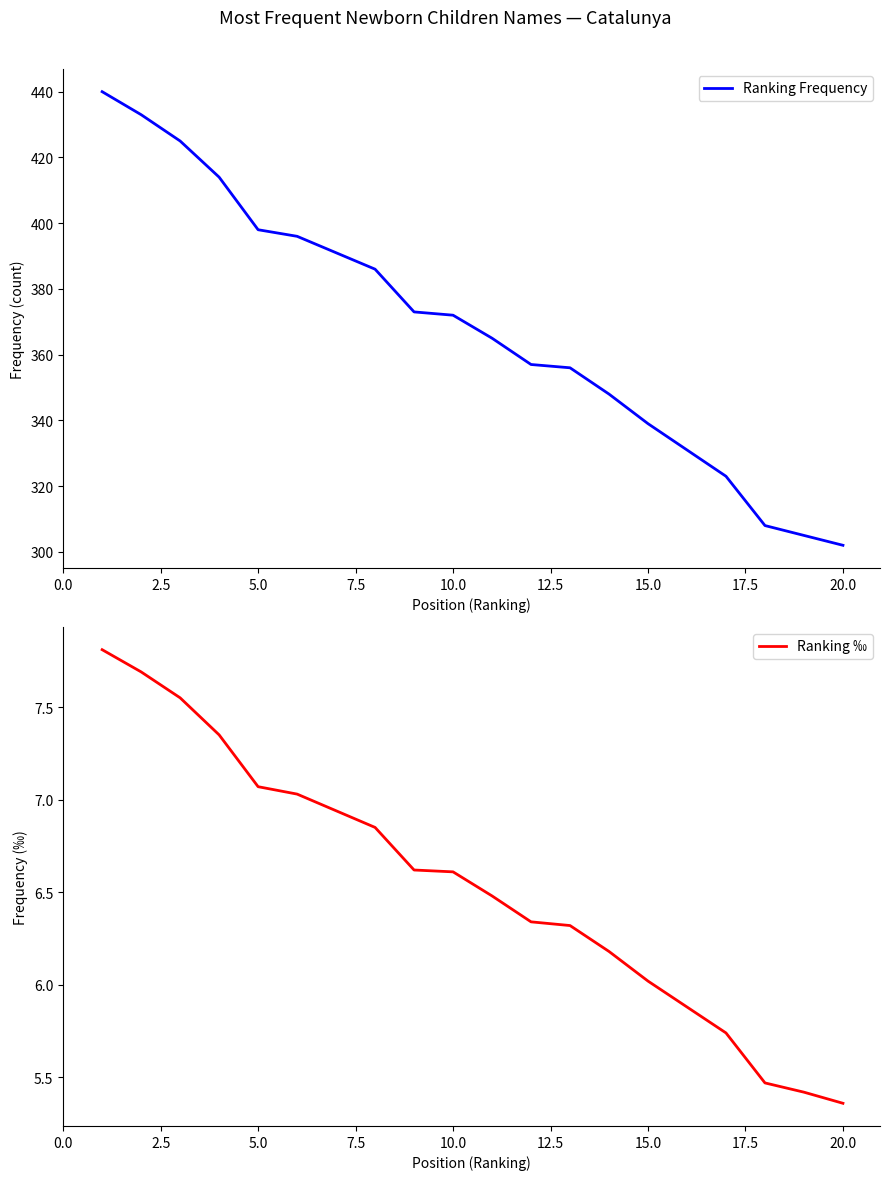

True or false: Ranking ‰ has more than 2 interior local peaks.

False